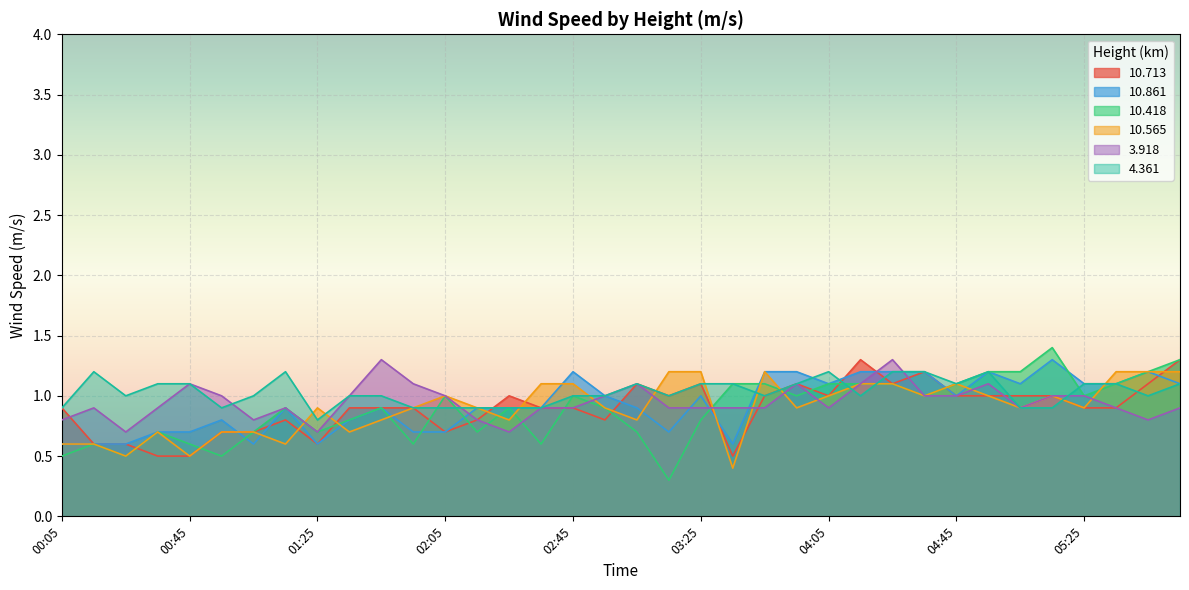

Rank the categories by 10.861 value from lowest to highest.

00:05, 00:15, 00:25, 01:05, 01:25, 03:35, 00:35, 00:45, 01:55, 02:05, 03:15, 00:55, 01:35, 01:15, 01:45, 02:15, 02:25, 02:35, 03:05, 02:55, 03:25, 04:45, 04:05, 05:05, 05:25, 05:35, 05:55, 02:45, 03:45, 03:55, 04:15, 04:25, 04:35, 04:55, 05:45, 05:15